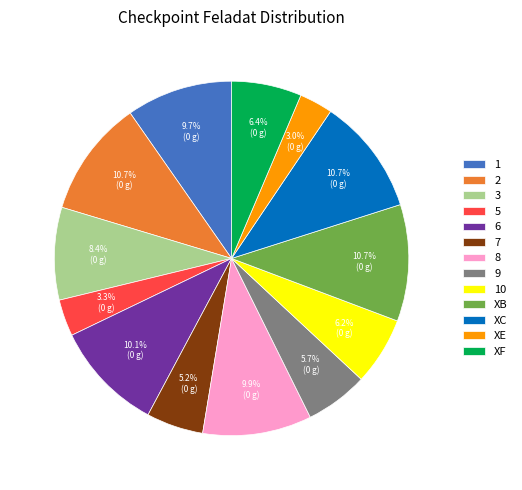

Do 8 and 6 together represent more than half of the pie?

No